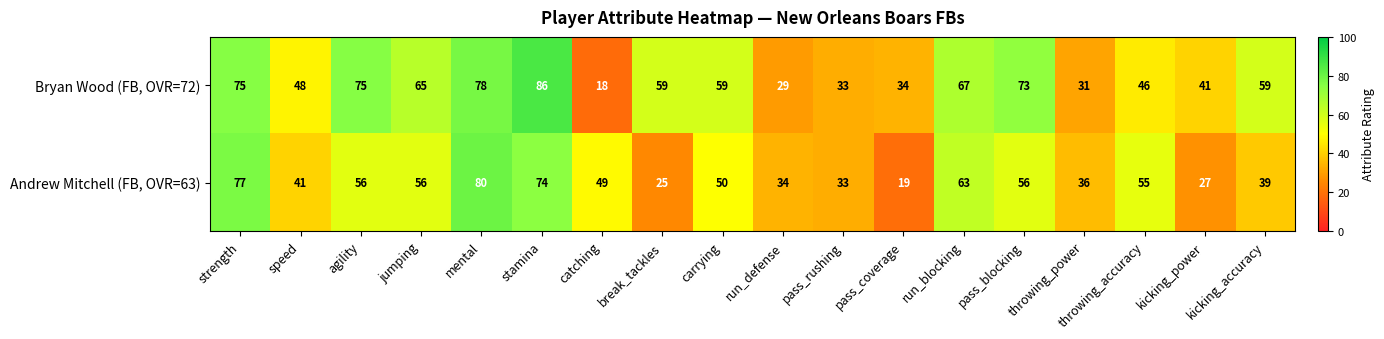

What is the difference between the highest and lowest values at catching?

31